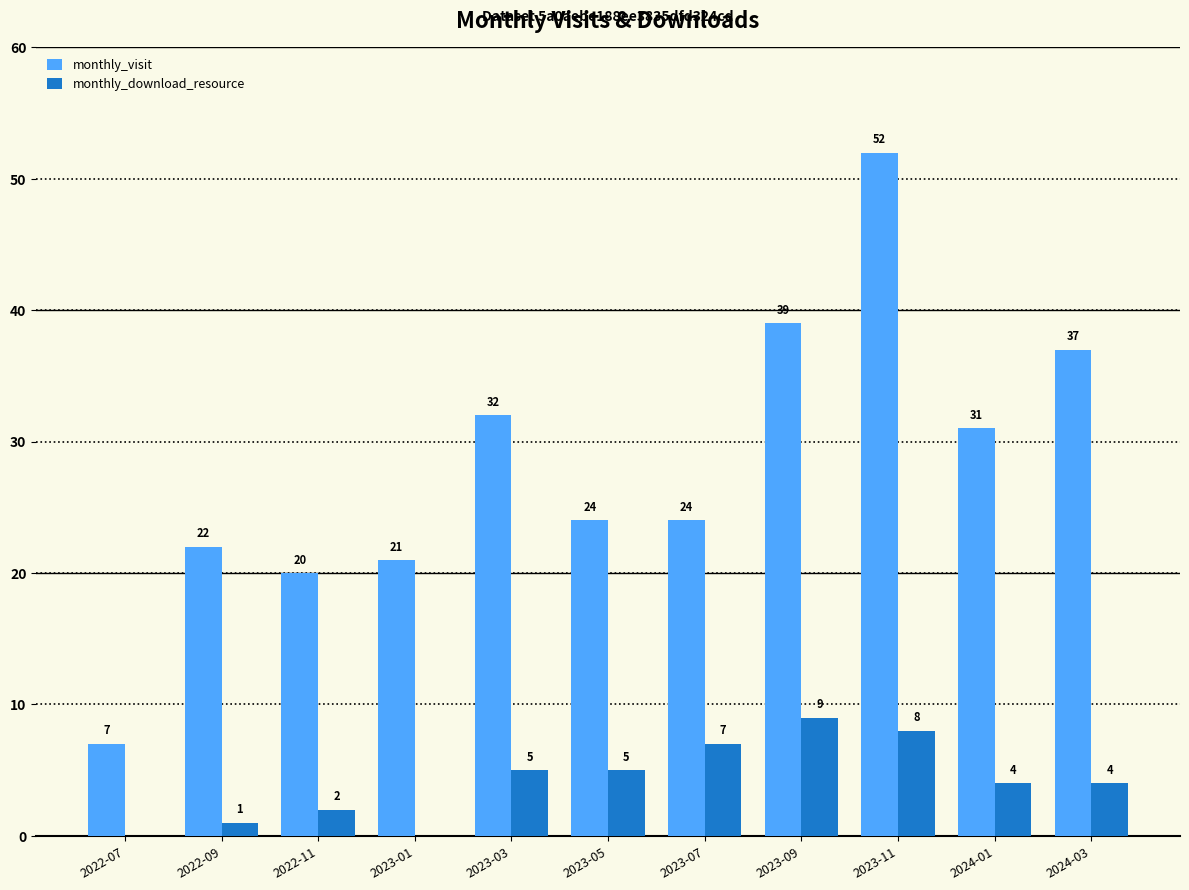

What is the average value of the monthly_download_resource series?

4